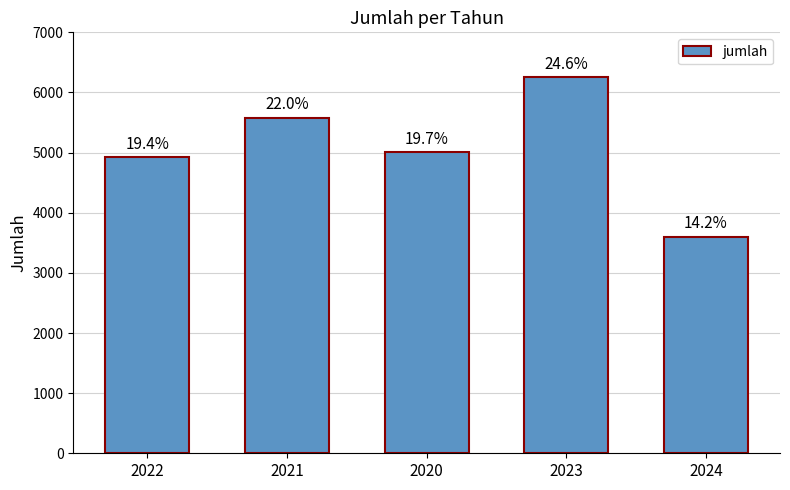

Are the bars horizontal?

No